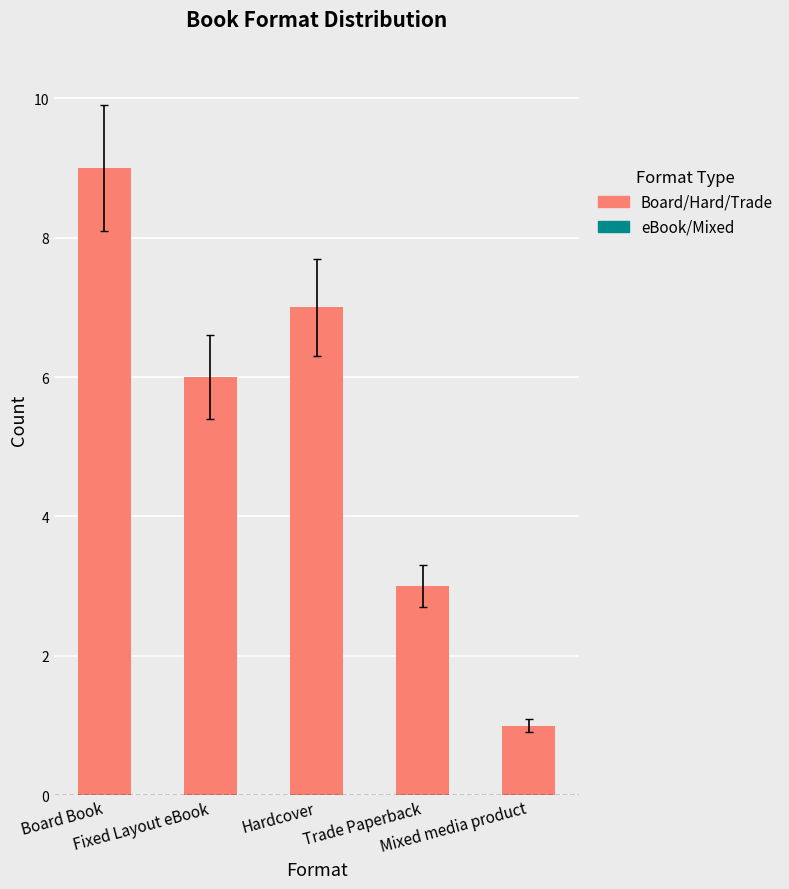

Rank the categories by value from lowest to highest.

Mixed media product, Trade Paperback, Fixed Layout eBook, Hardcover, Board Book